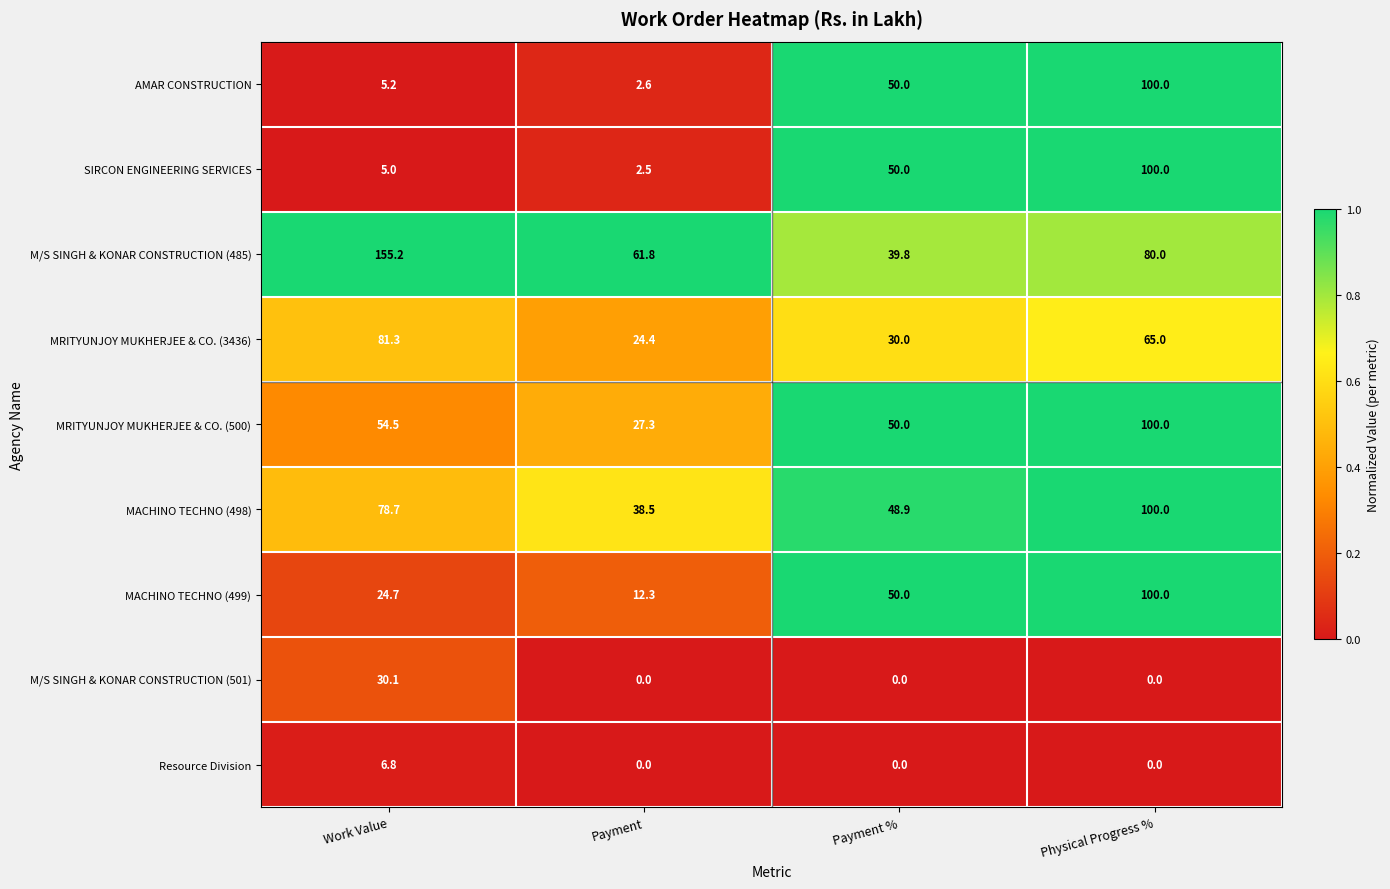

At which category is the sum across all series the highest?

Physical Progress %